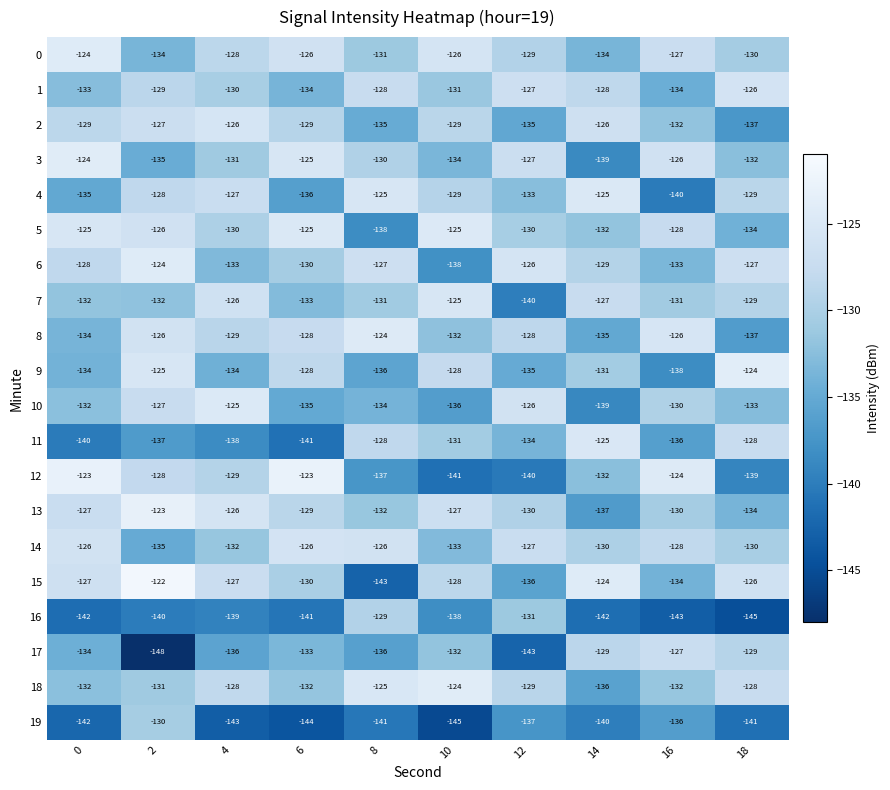

At which category is the sum across all series the highest?

2